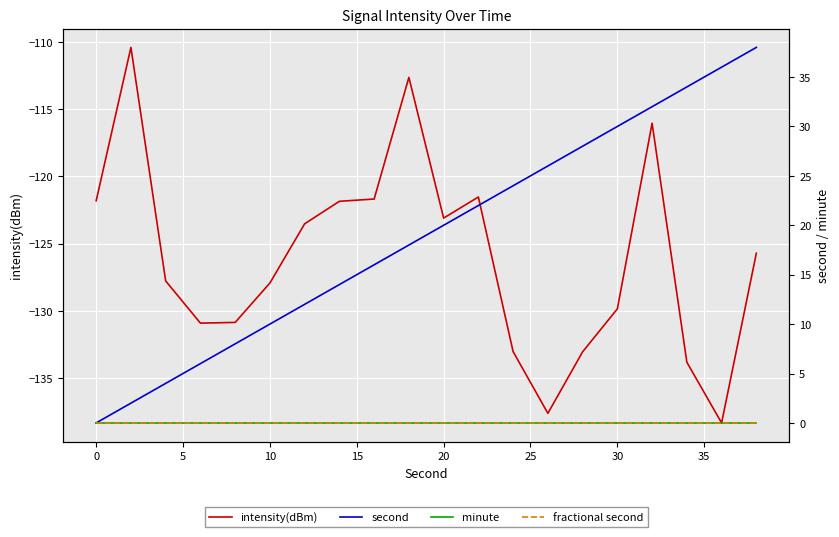

What is the greatest value displayed?

38.0